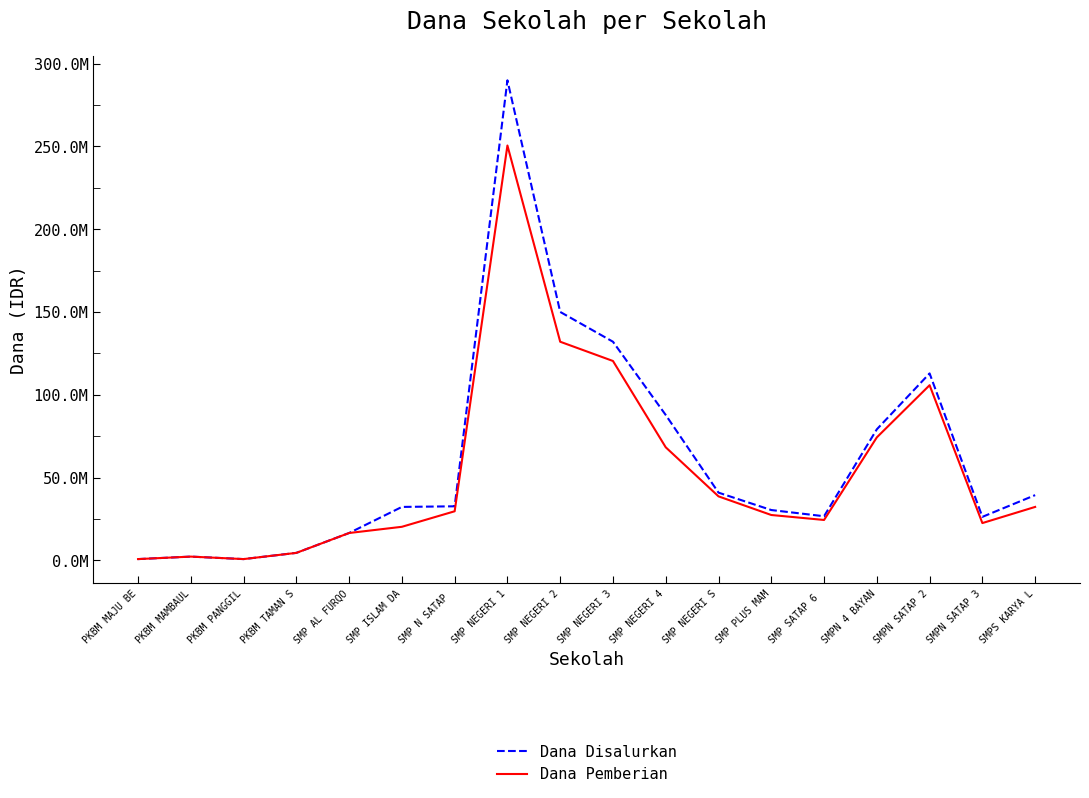

Rank the series by their maximum value, from highest to lowest.

Dana Disalurkan, Dana Pemberian